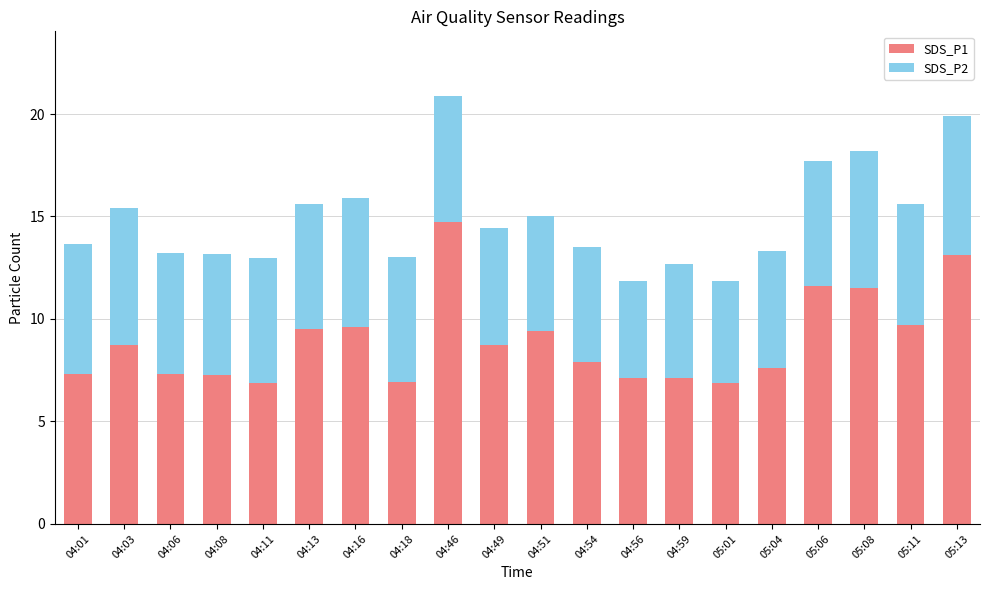

What is the difference between the SDS_P1 values at 04:01 and 04:49?

1.4